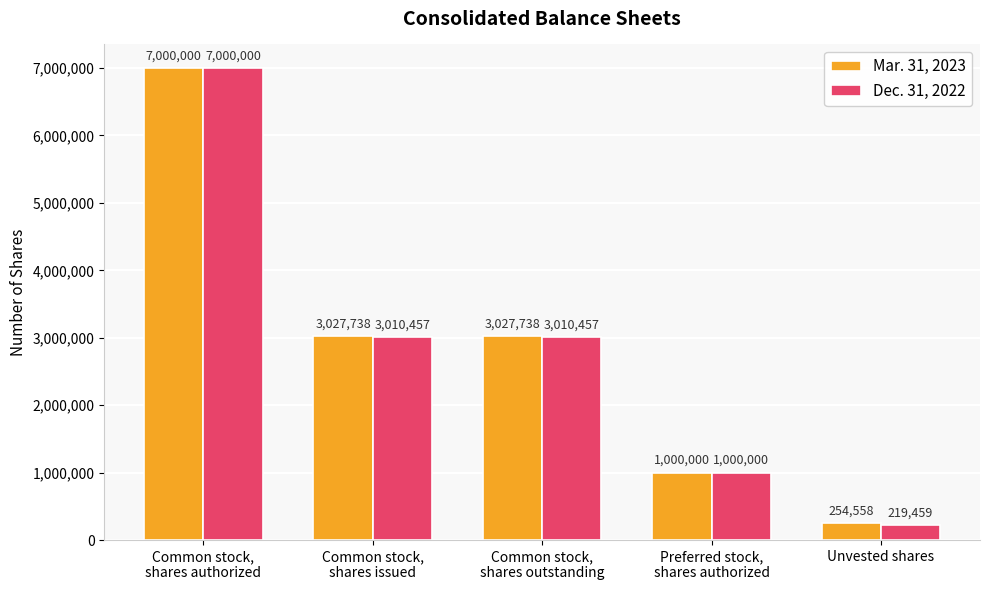

Does the chart contain stacked bars?

No